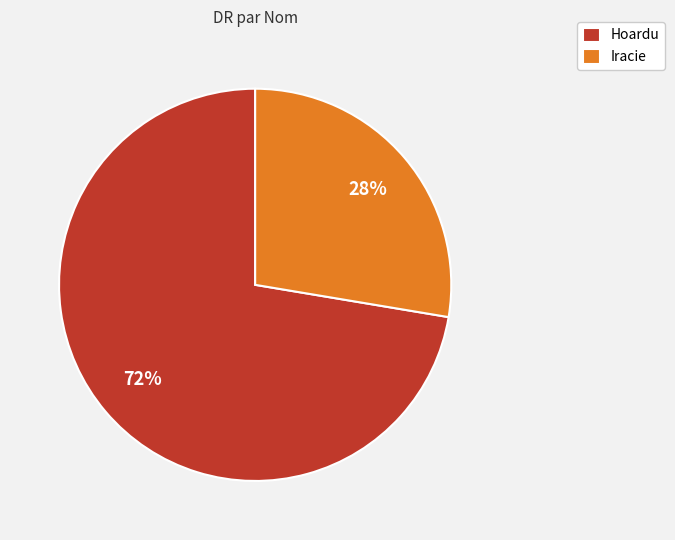

Does Hoardu account for over 50% of the chart?

Yes